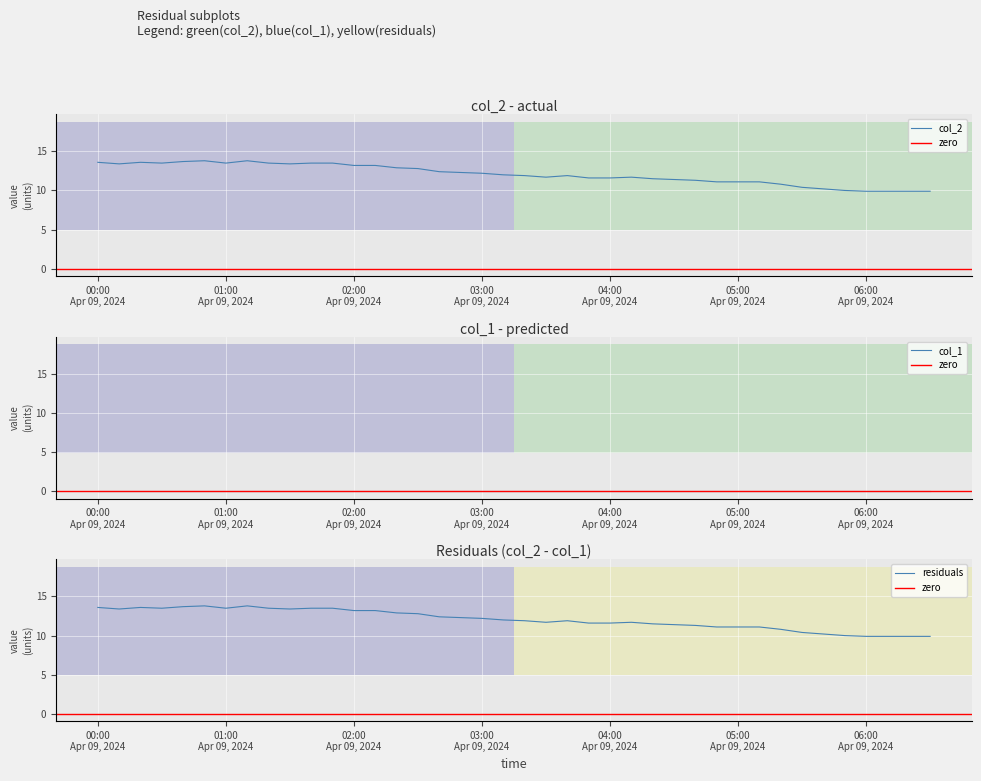

What is the difference between the maximum and minimum values?

3.9